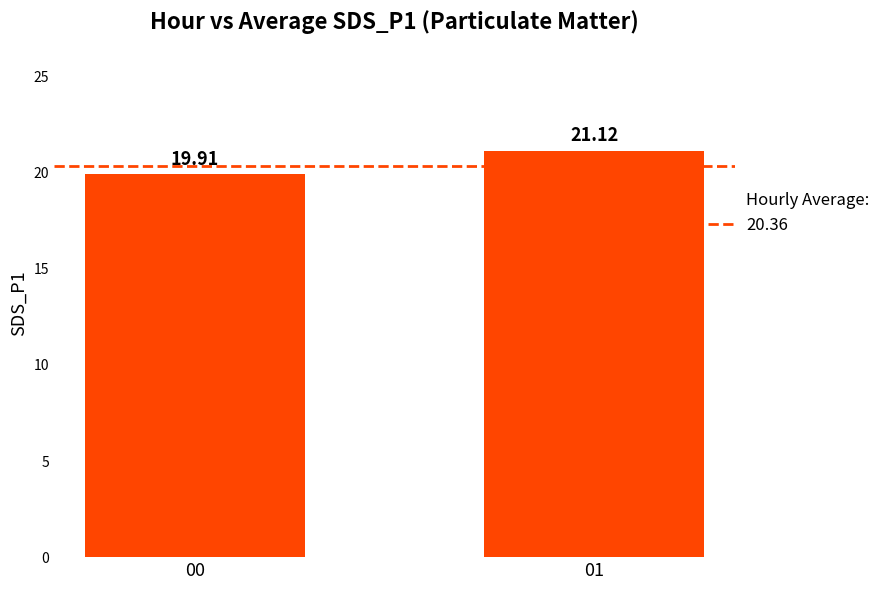

Which has a higher value, 00 or 01?

01